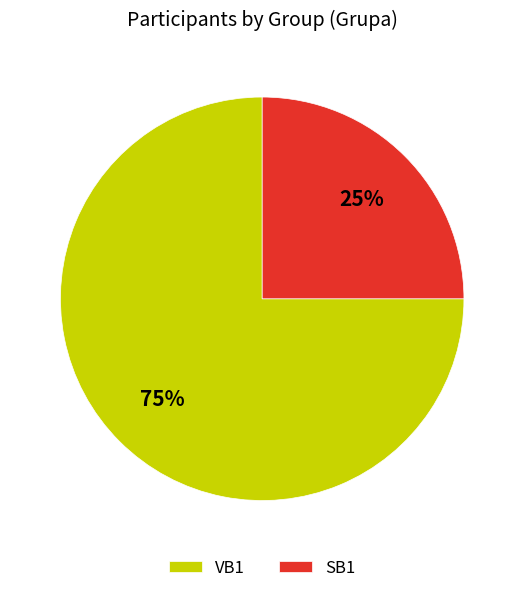

True or false: SB1 accounts for 38% of the total.

False